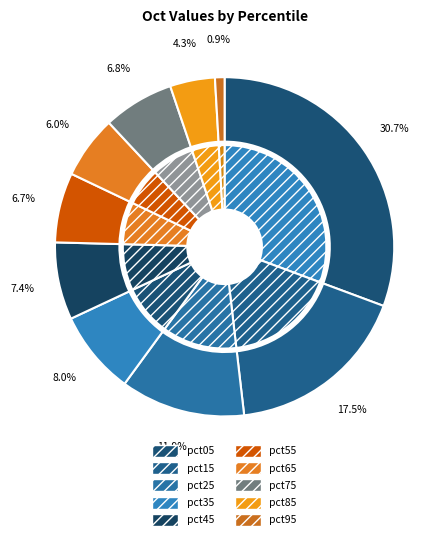

How many slices are in this pie chart?

10